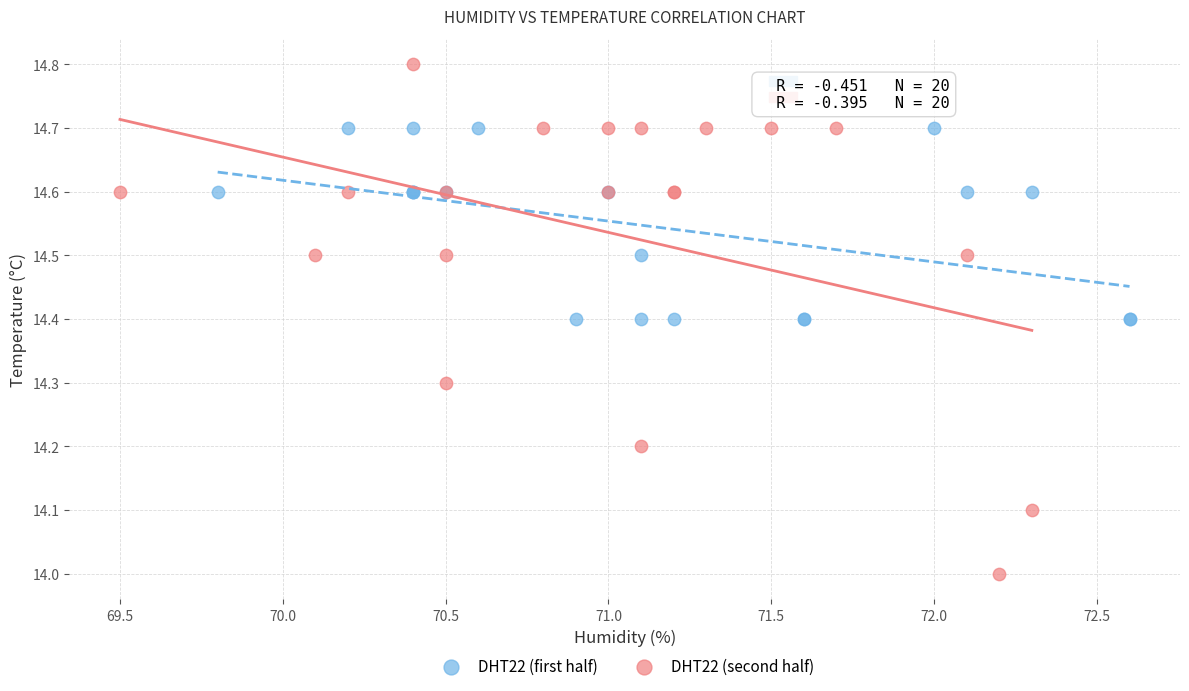

Which series contains the highest Y value?

DHT22 (second half)